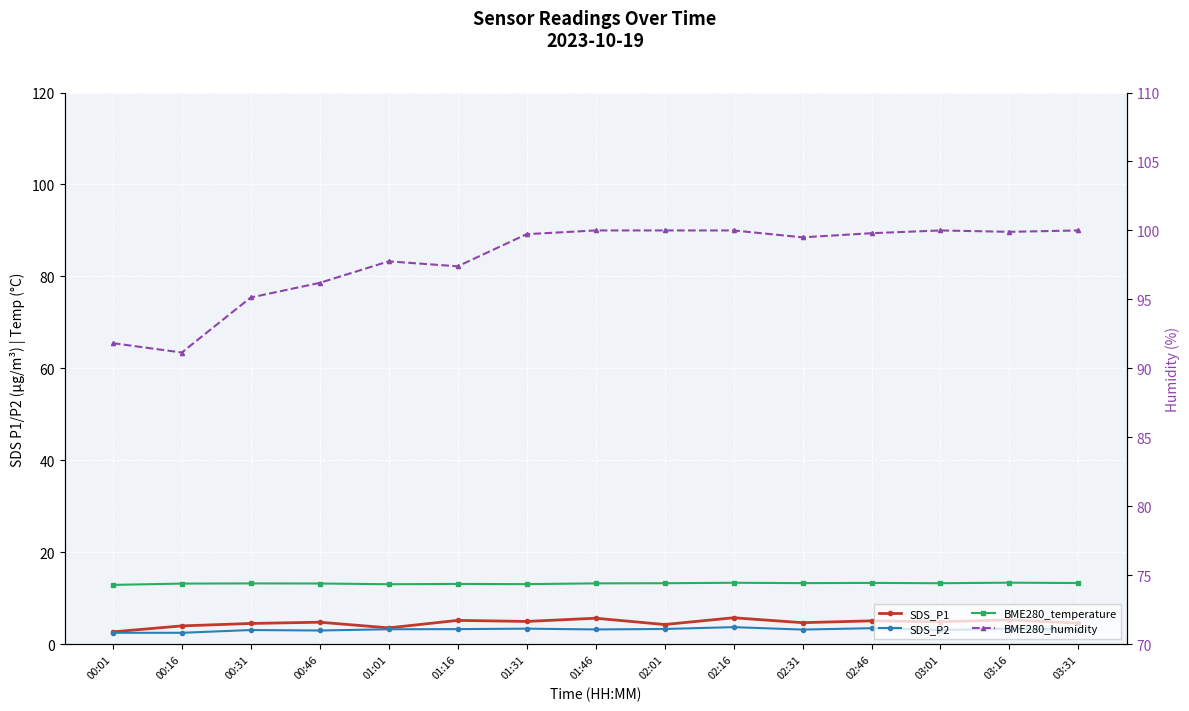

Which series has the largest total across all categories?

BME280_humidity